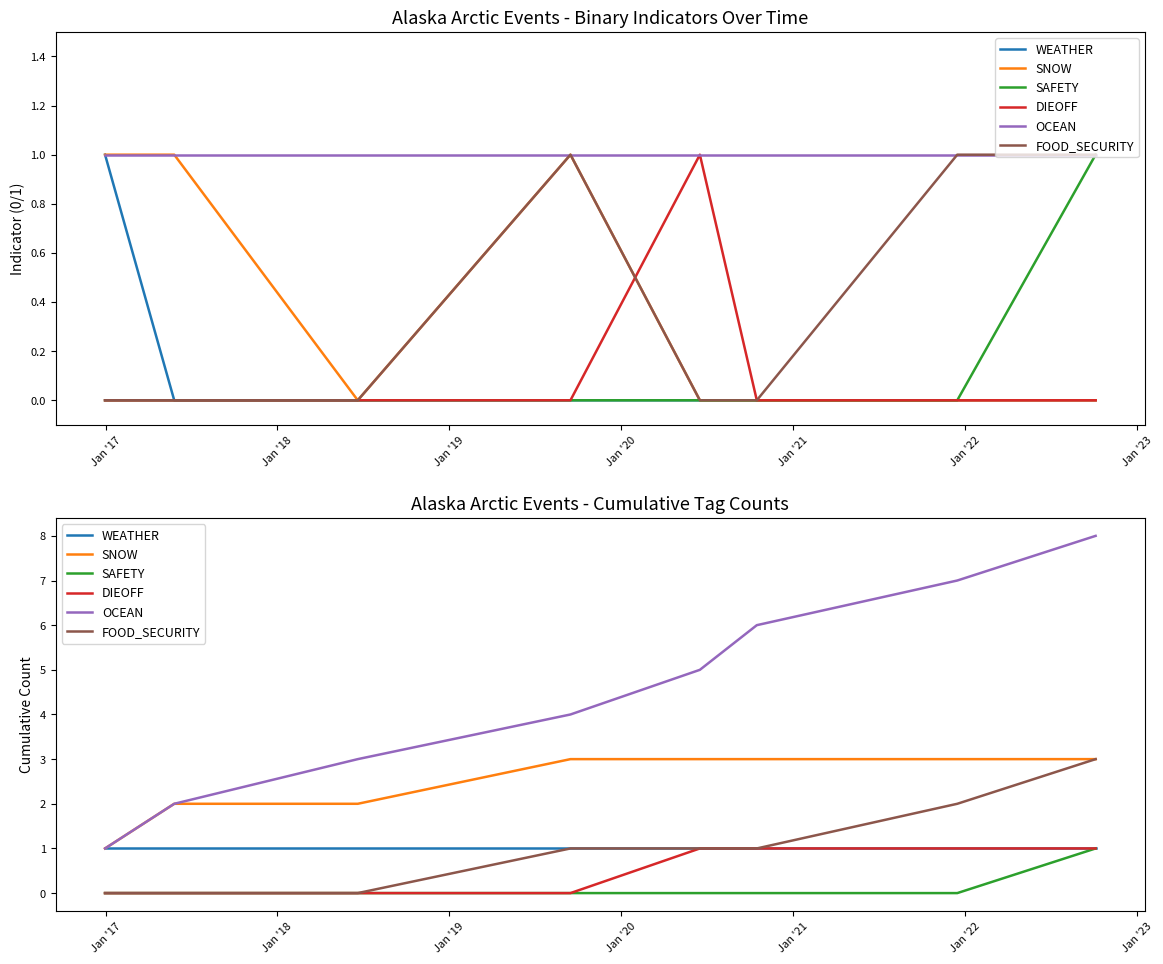

Which series has the widest spread of values?

OCEAN